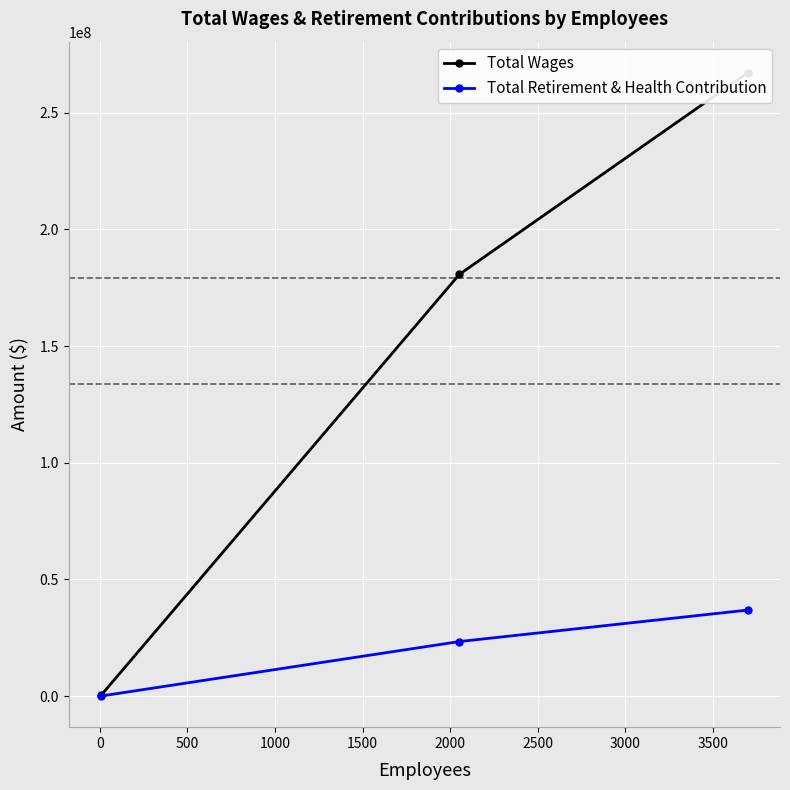

Count the number of categories in the chart.

3